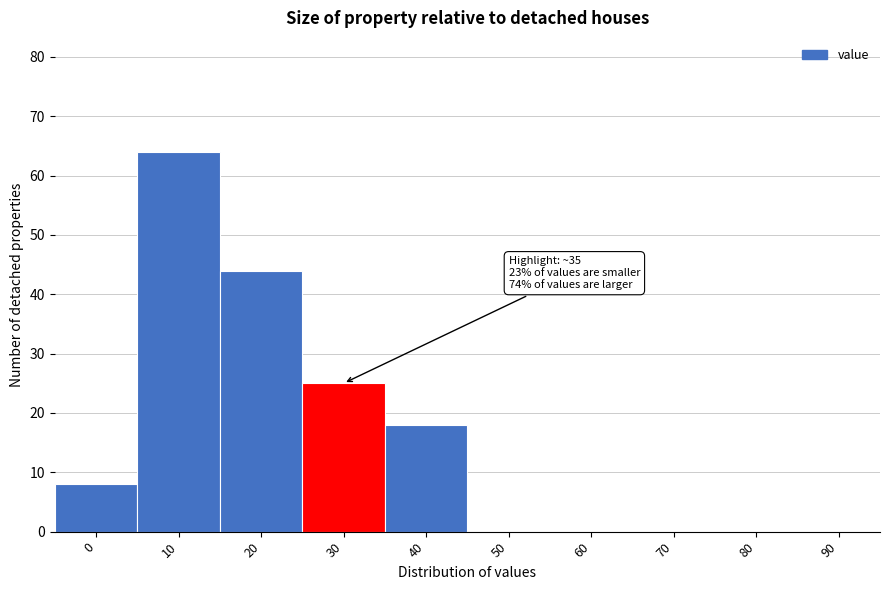

Reading left to right, extract all data points from this chart.

0=8	10=64	20=44	30=25	40=18	50=0	60=0	70=0	80=0	90=0